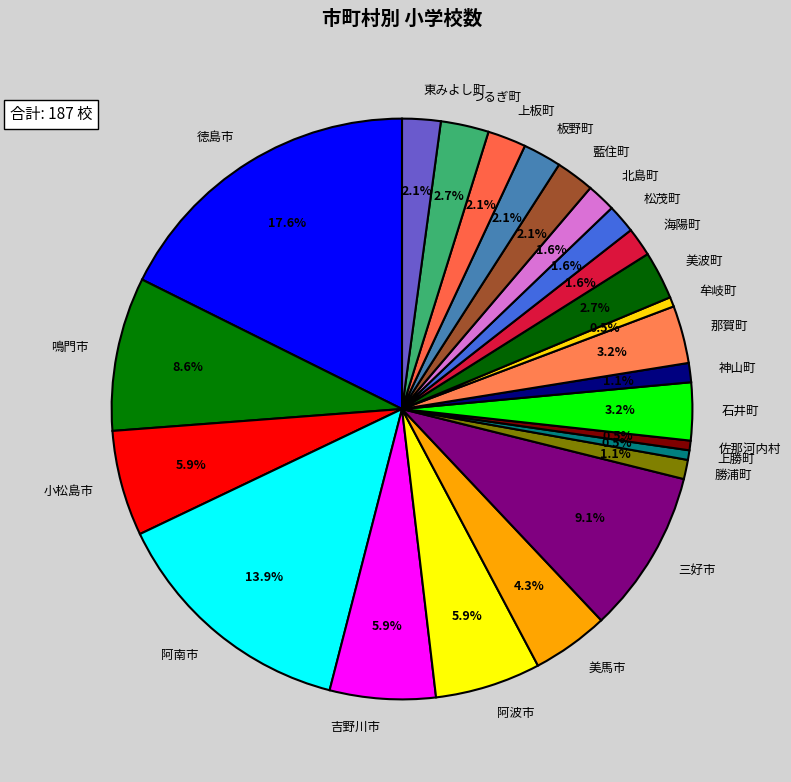

True or false: 小松島市 accounts for 1% of the total.

False